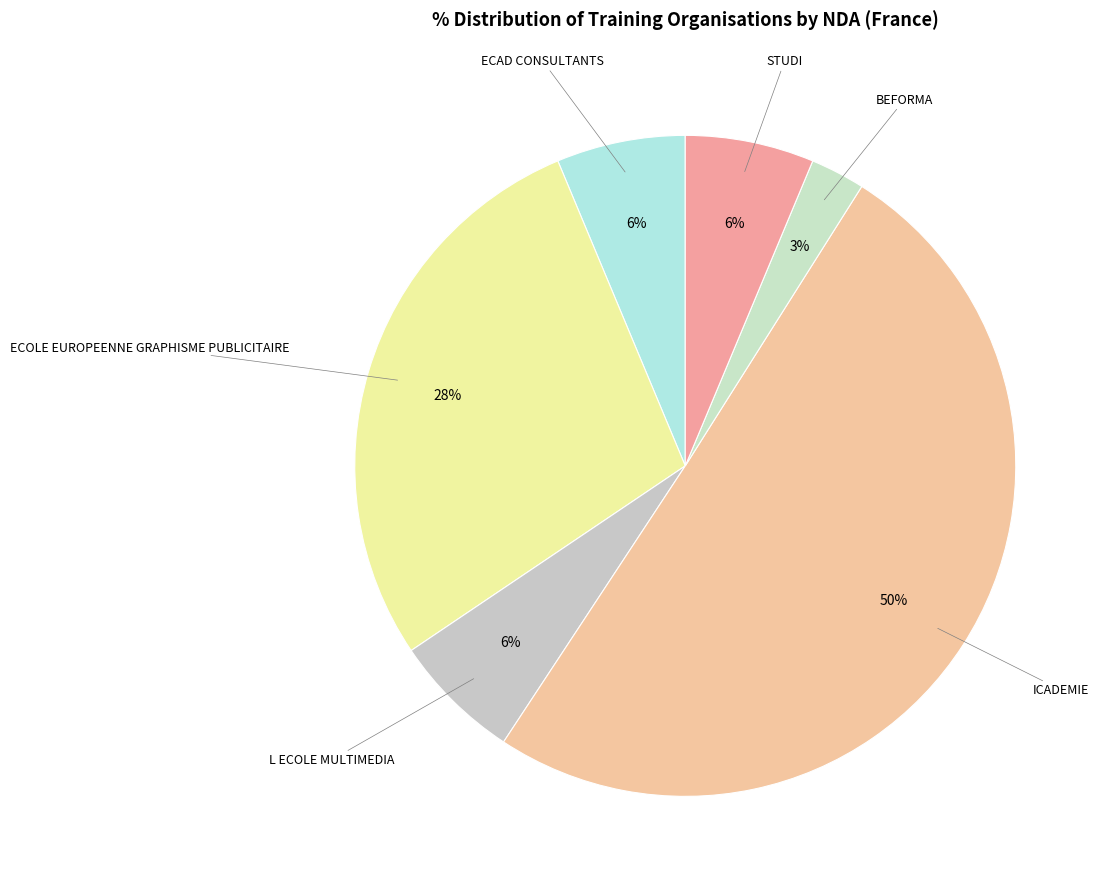

To the nearest percent, what is the difference between the L ECOLE MULTIMEDIA and ICADEMIE slice percentages?

44%